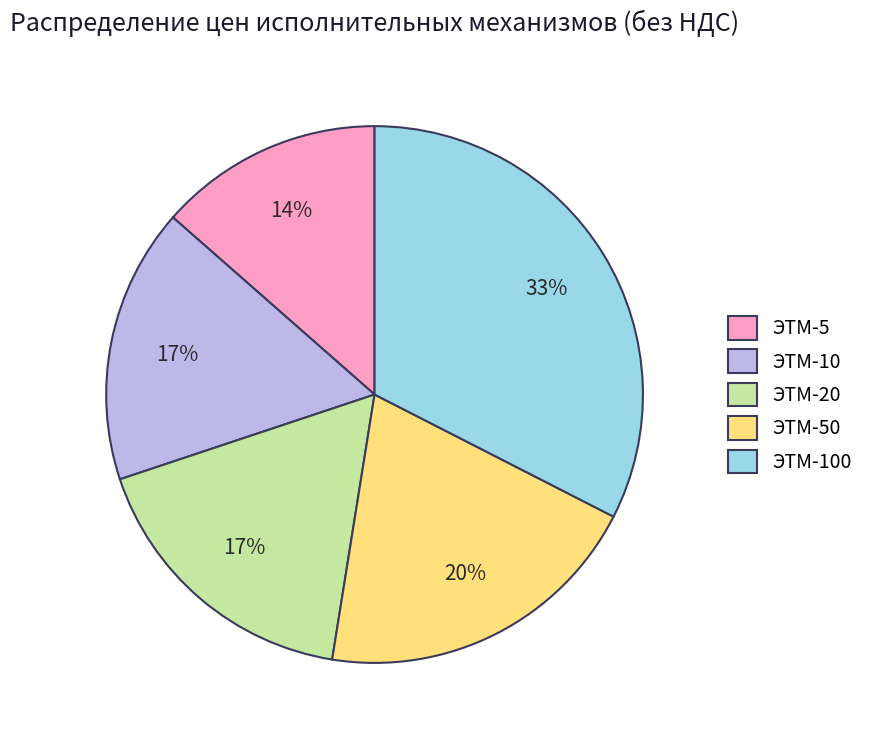

Combined, do ЭТМ-50 and ЭТМ-100 account for over 50%?

Yes